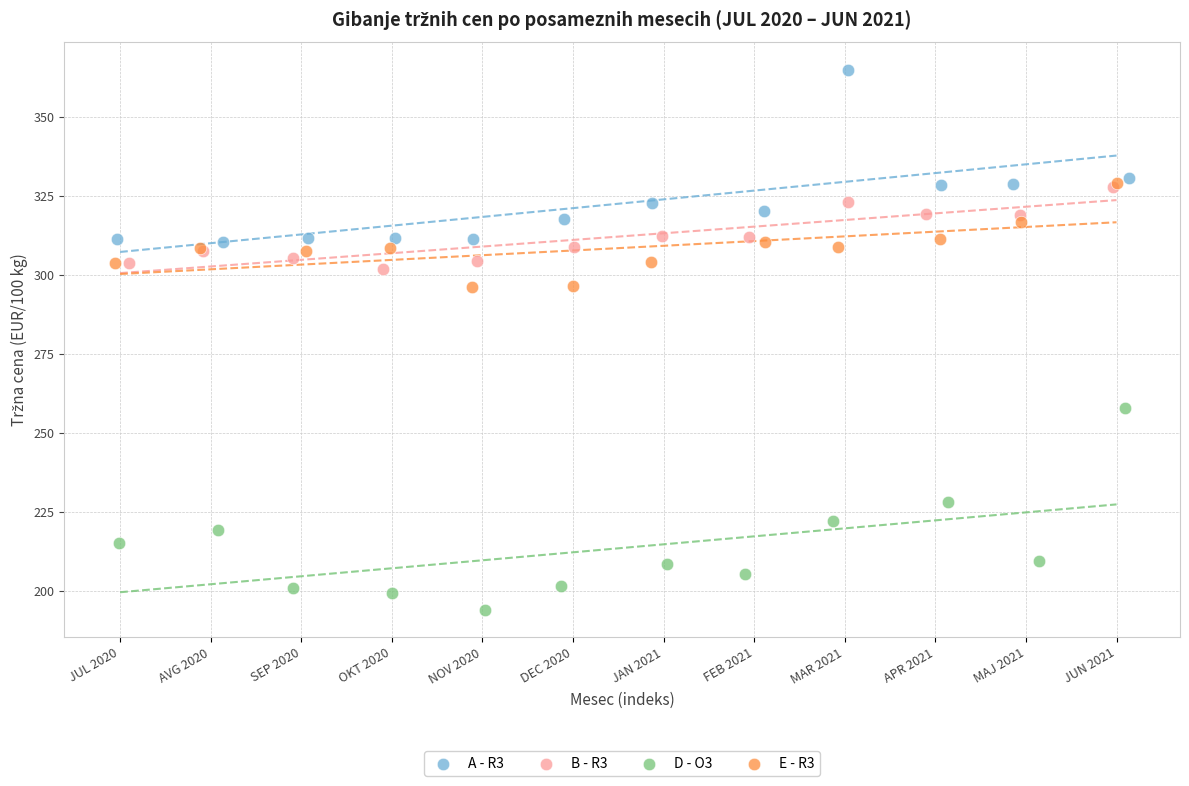

What are all the series names shown in the legend?

A - R3, B - R3, D - O3, E - R3